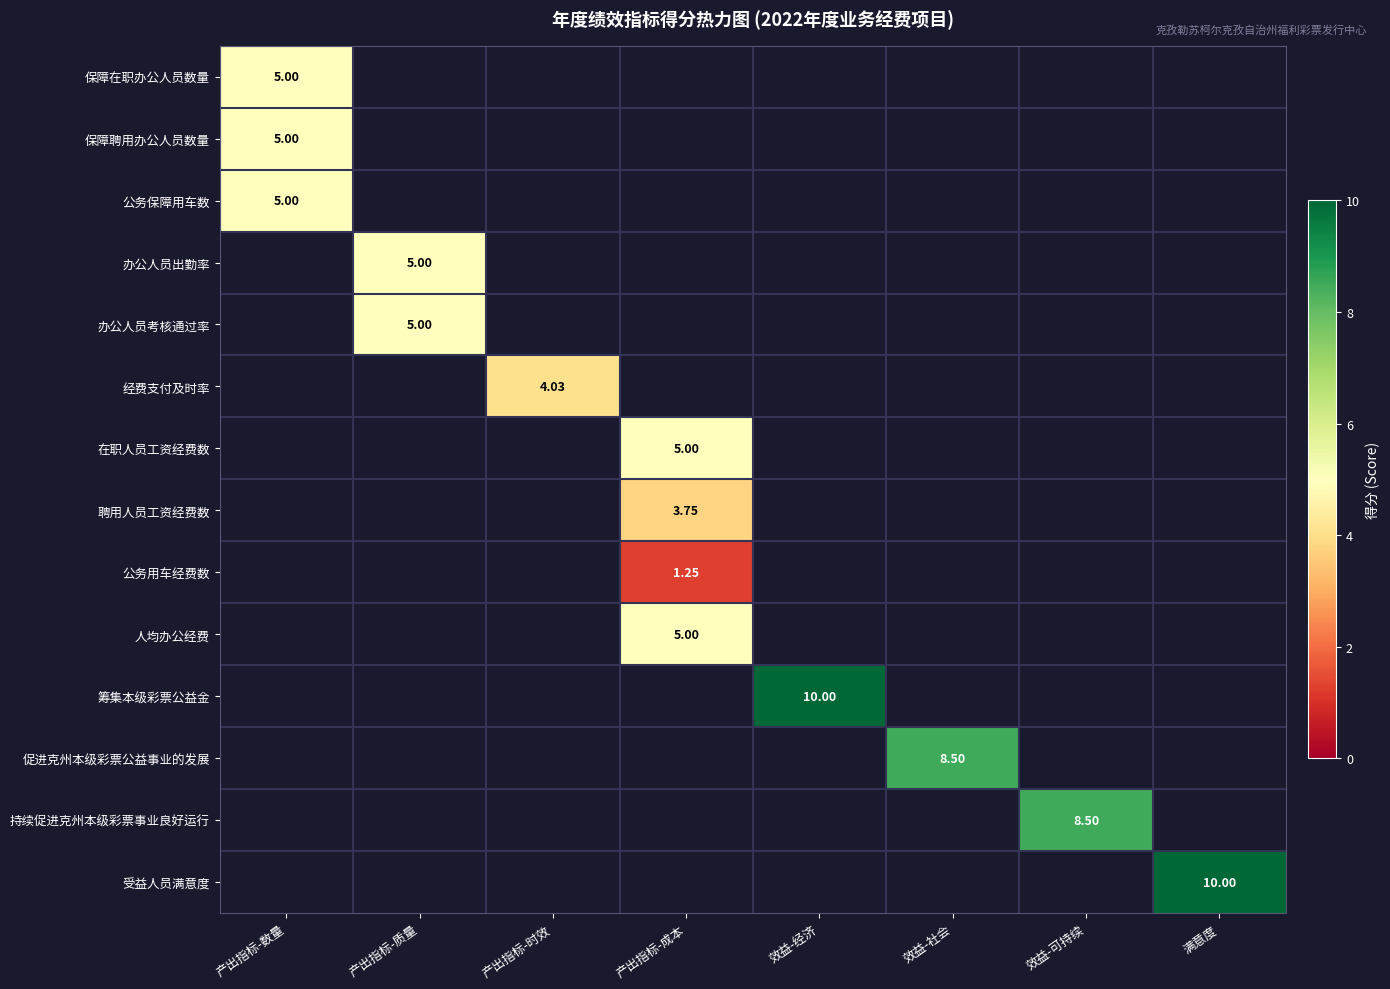

How many data points does each series have?

8